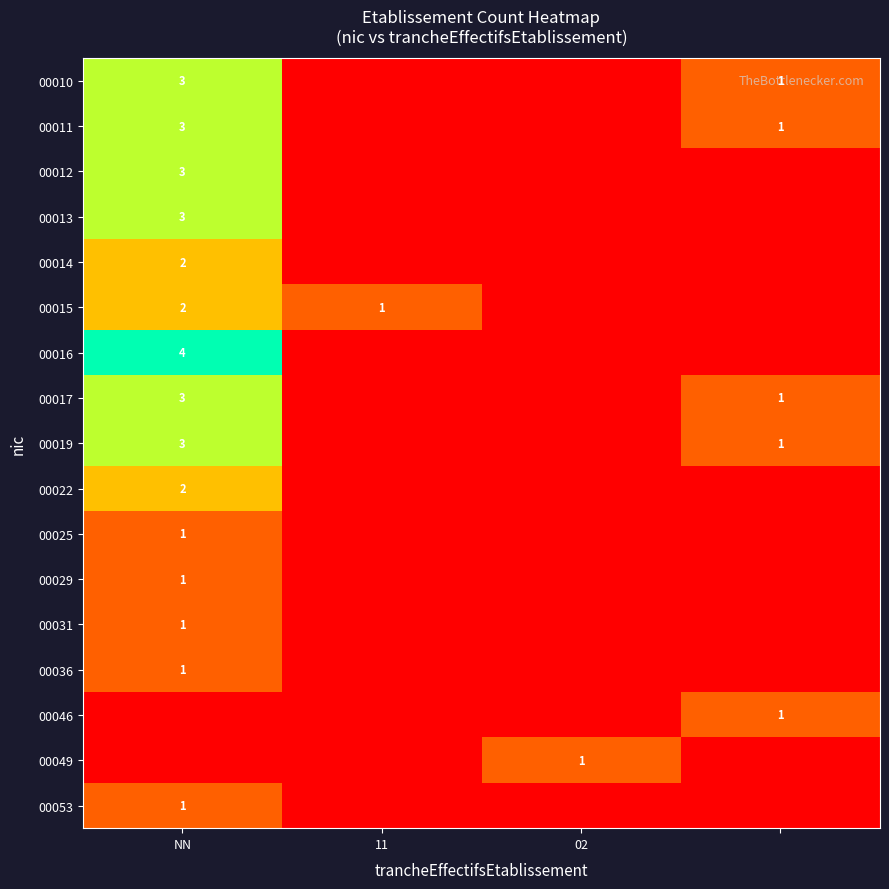

What is the total value across all series at NN?

33